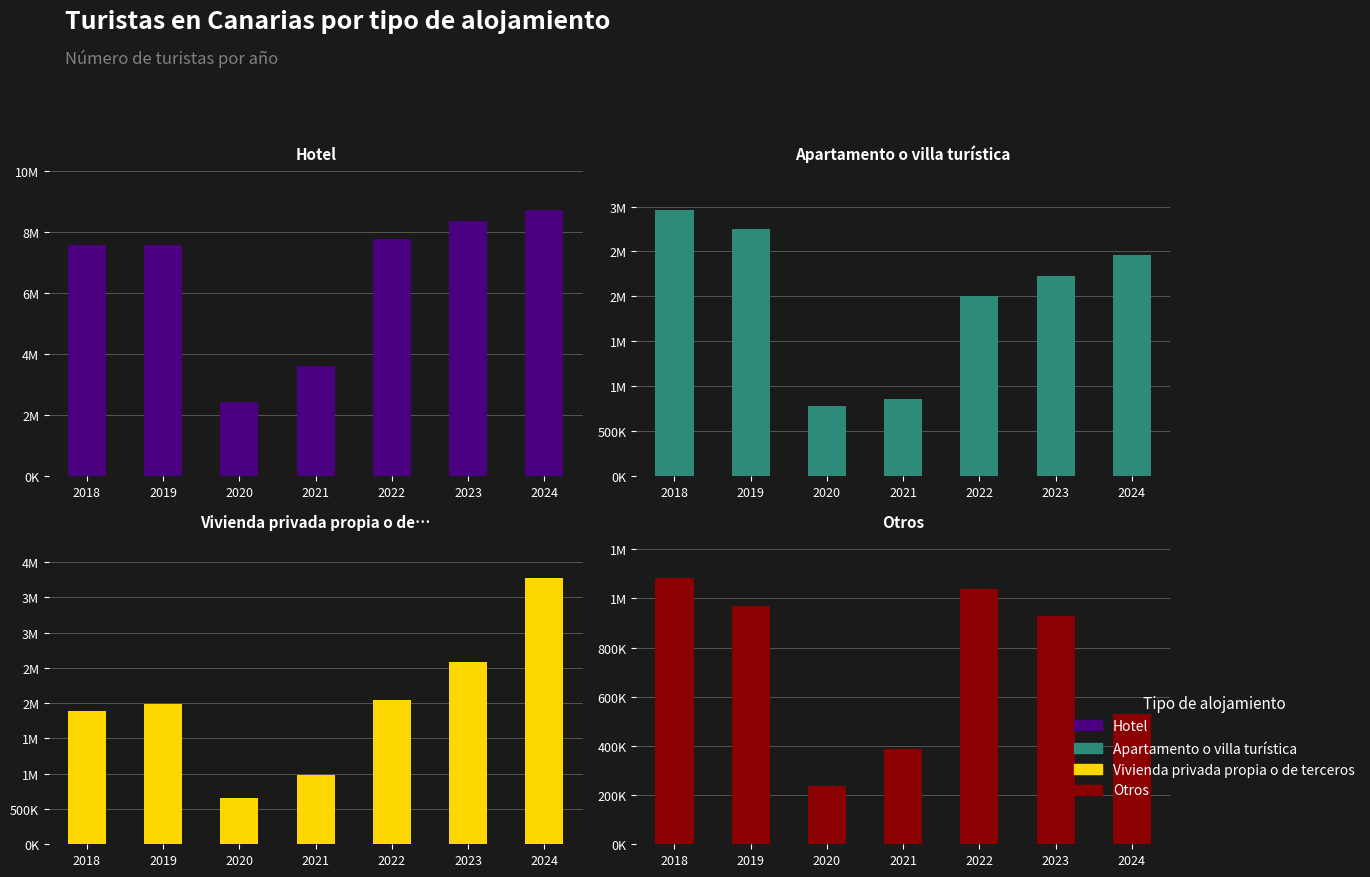

Reading left to right, list all the values displayed in this chart.

Hotel: 2018=7552882	2019=7563674	2020=2429735	2021=3603276	2022=7746814	2023=8358520	2024=8718747
Apartamento o villa turística: 2018=2963995	2019=2751308	2020=785694	2021=860213	2022=2007786	2023=2228714	2024=2459028
Vivienda privada propia o de terceros: 2018=1885830	2019=1992688	2020=657184	2021=978918	2022=2041237	2023=2590676	2024=3777058
Otros: 2018=1083053	2019=968164	2020=238342	2021=385484	2022=1036241	2023=930210	2024=529900